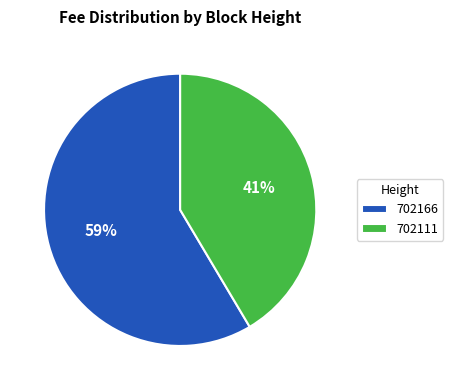

How many slices are in this pie chart?

2